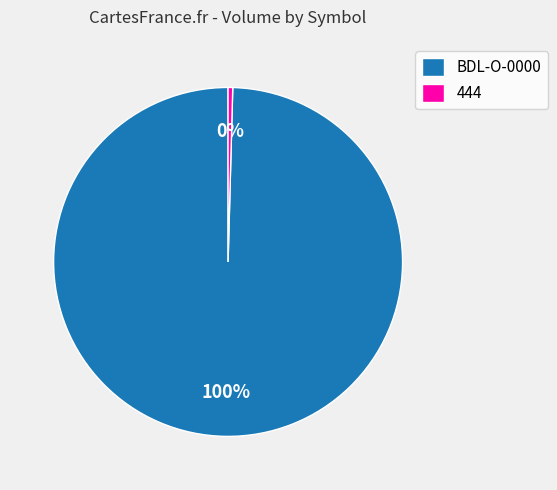

Which category has the biggest portion of the pie?

BDL-O-0000